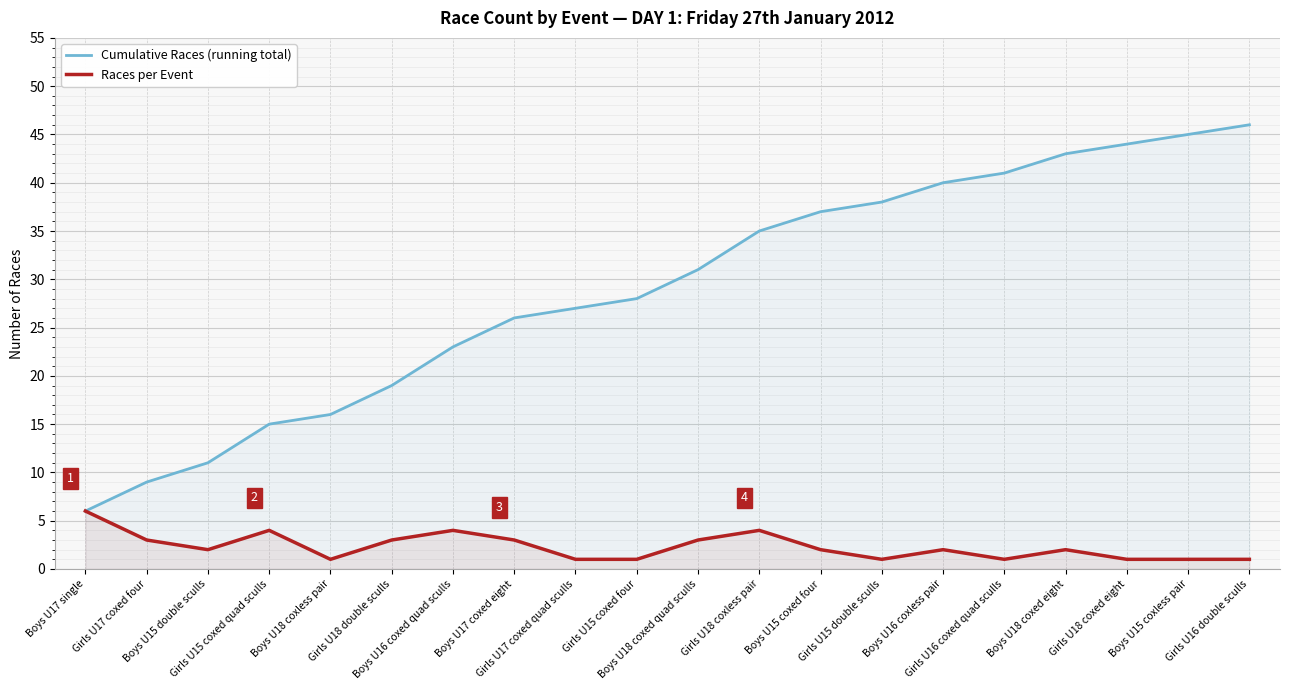

List the series in order of their overall mean, highest first.

Cumulative Races (running total), Races per Event